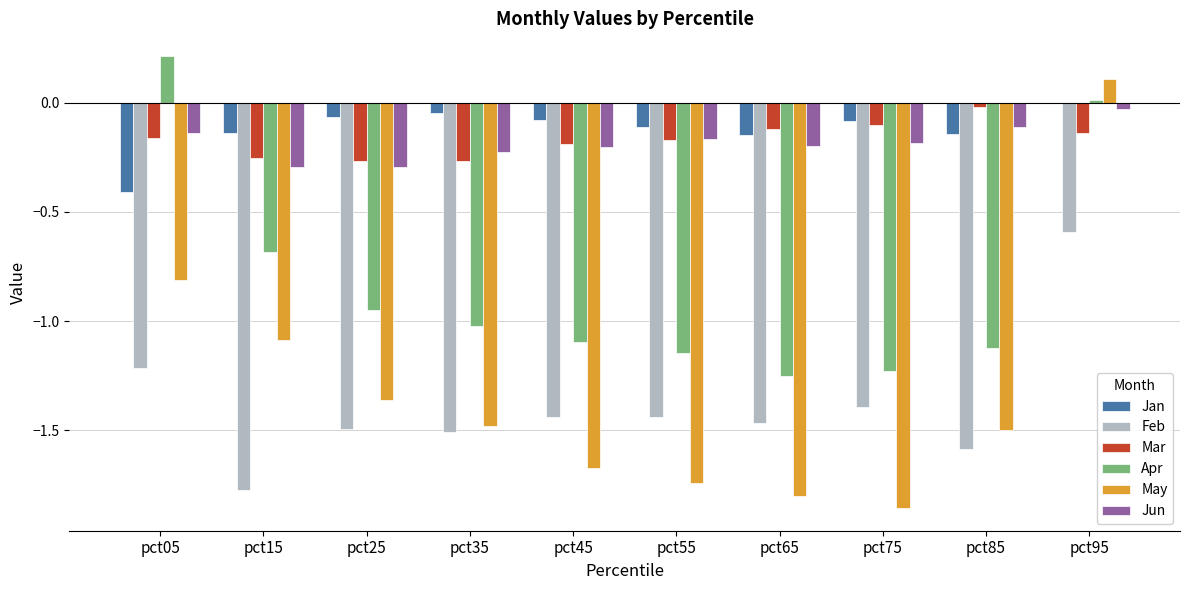

Where does the May series first go above -1?

pct05